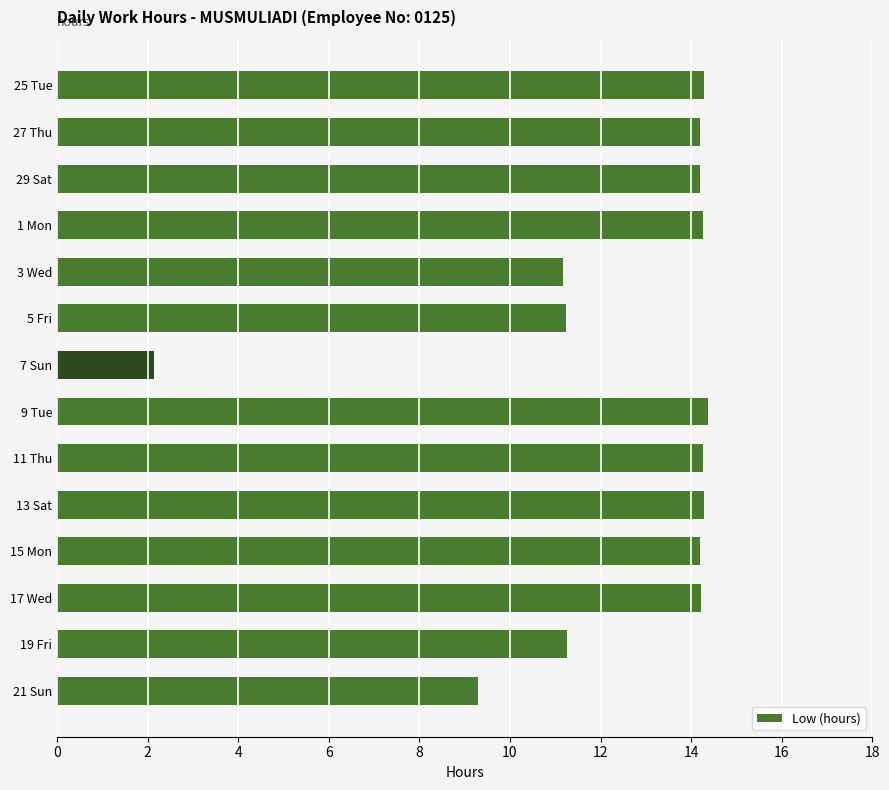

What is the change in value from 27 Thu to 7 Sun?

-12.1